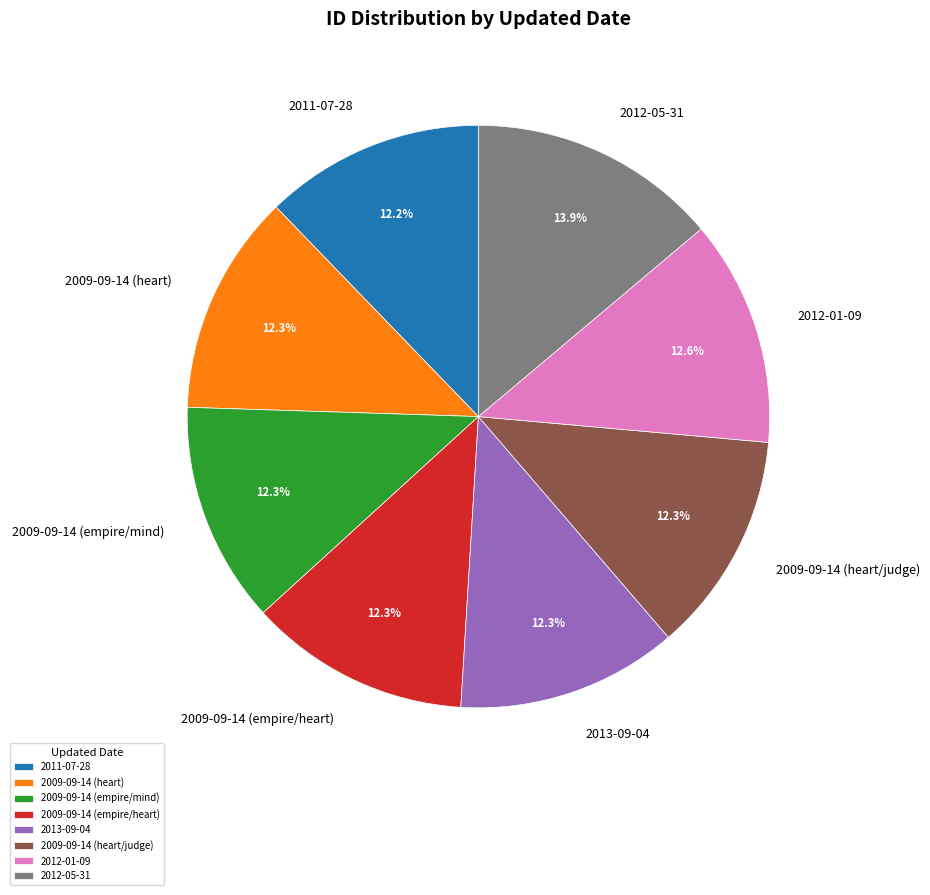

Between 2009-09-14 (heart/judge) and 2012-05-31, which is larger?

2012-05-31